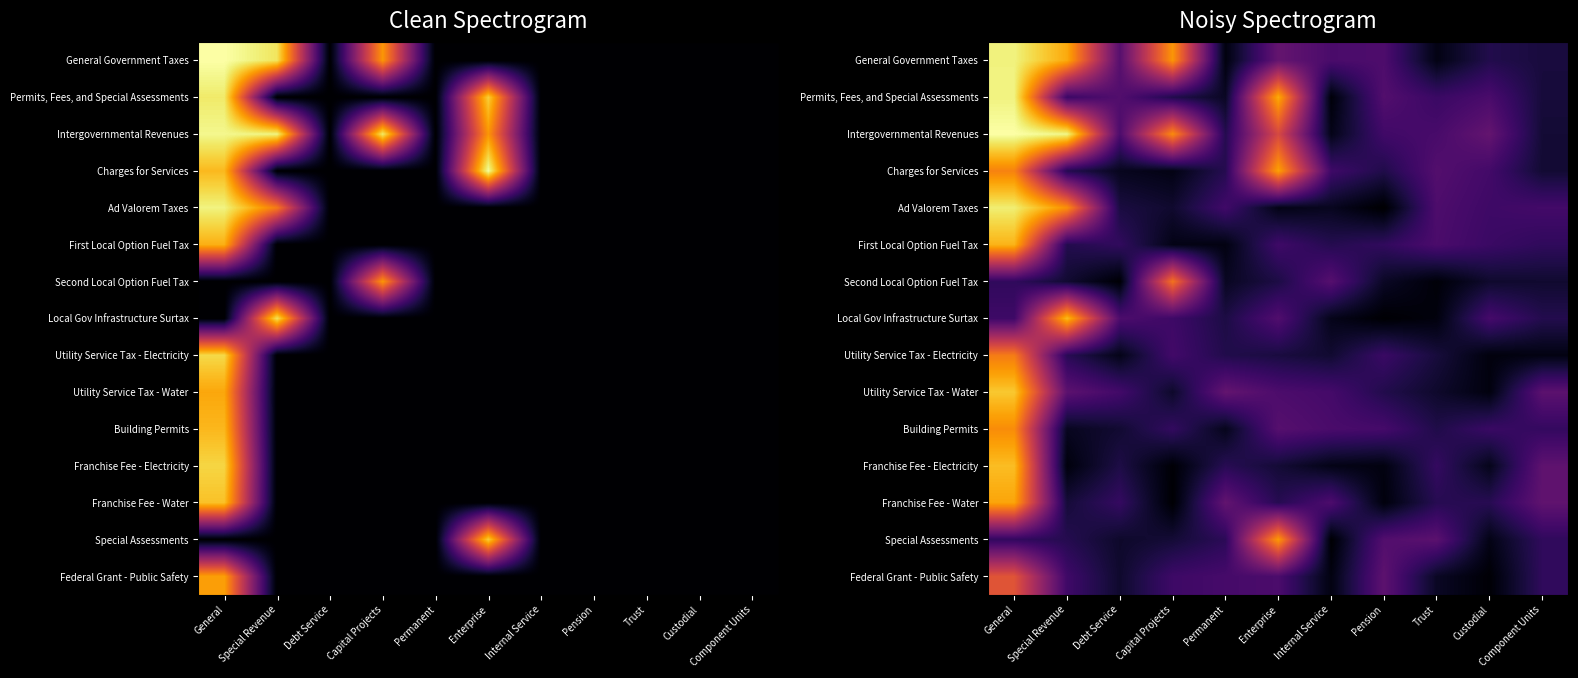

At which label does Local Gov Infrastructure Surtax reach its peak?

Special Revenue